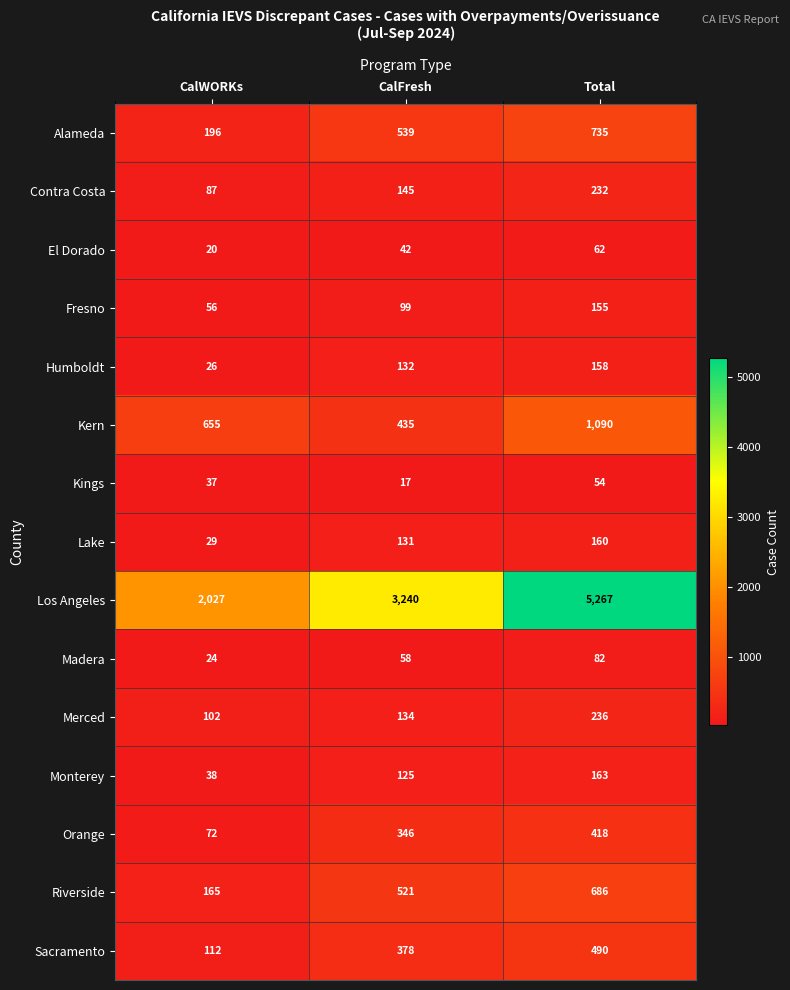

Between CalWORKs and CalFresh, which series saw the biggest shift?

Los Angeles